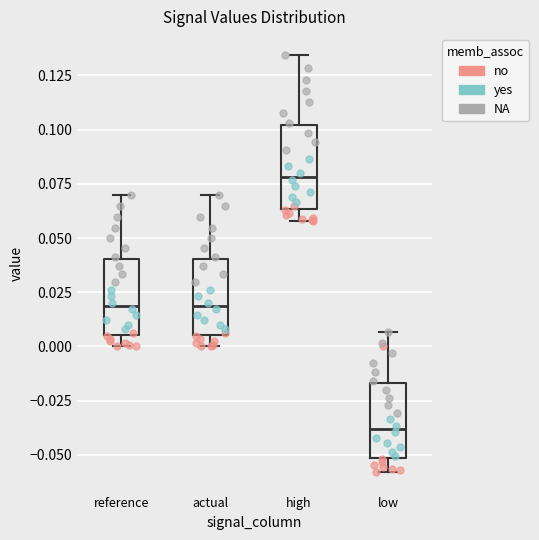

Where does the median line of the box for high sit on the y-axis? The values are not printed on the chart, so give them approximately, as read against the axis.

0.080